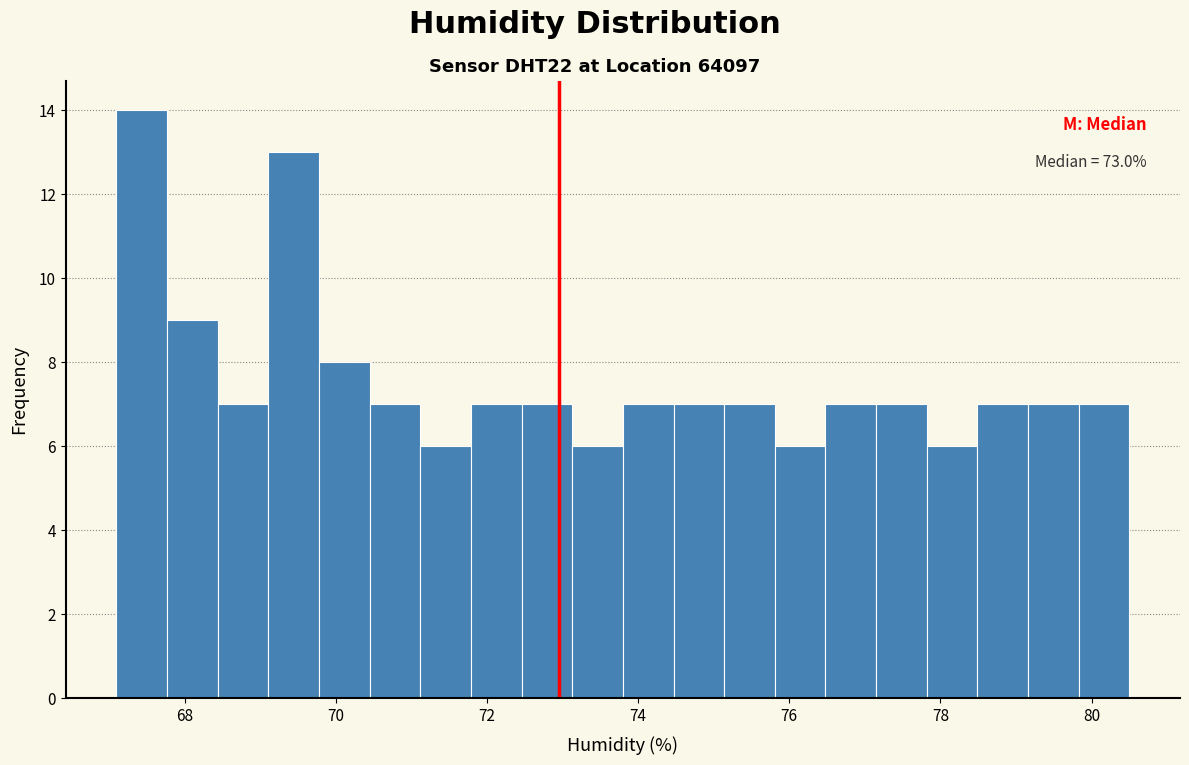

Read against the x-axis, roughly where is the centre of the tallest bar?

67.4